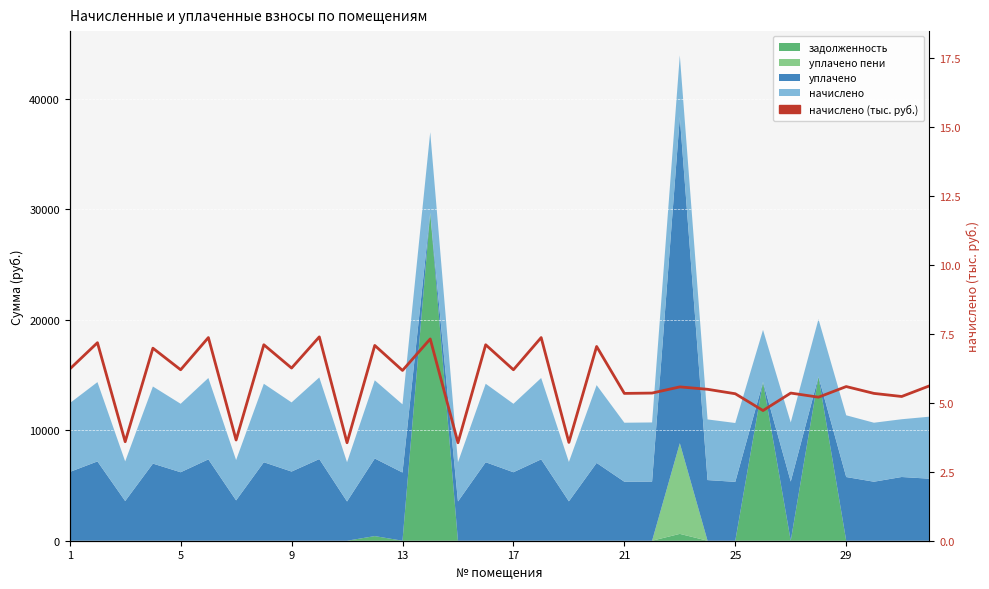

What is the sum of all values?

185.0